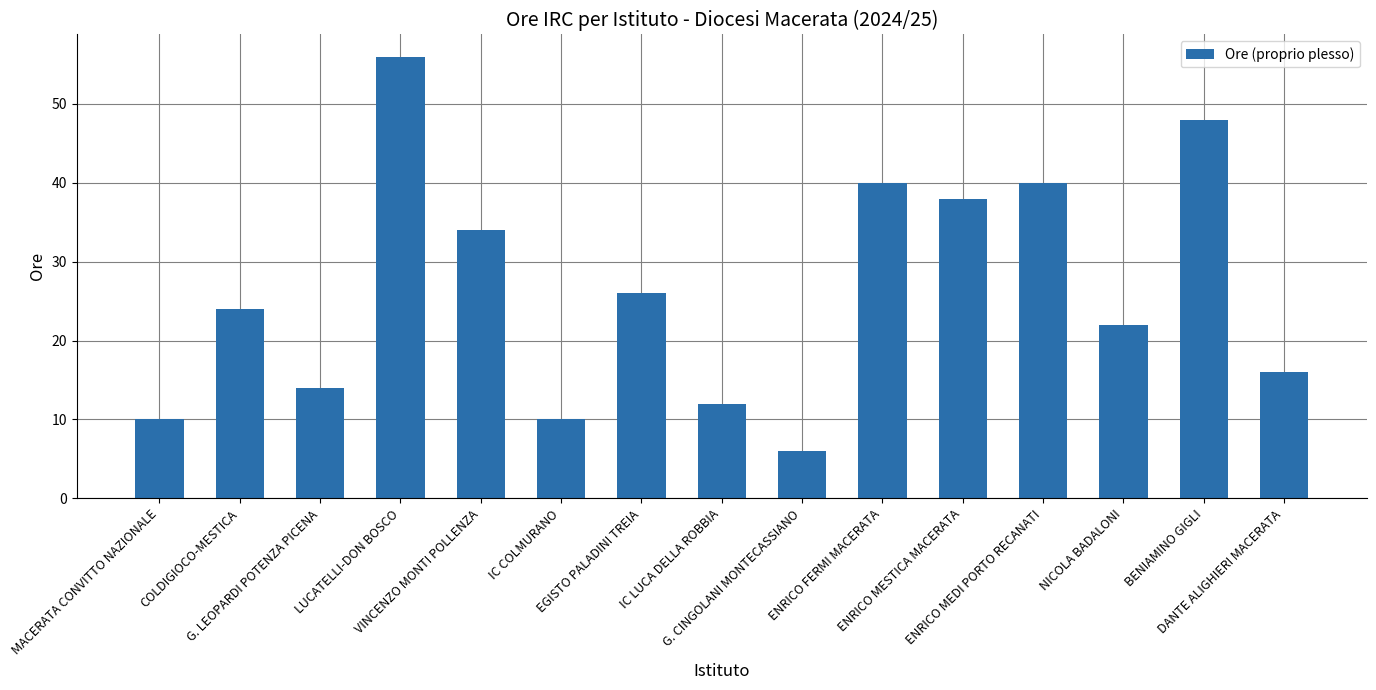

Where is the data nearest to the value 31?

VINCENZO MONTI POLLENZA